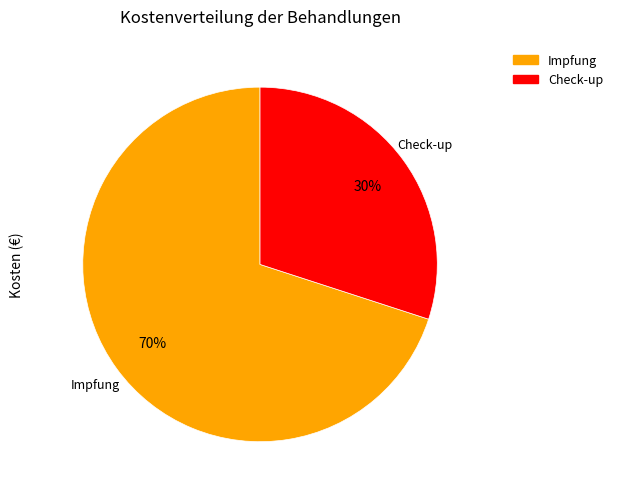

Which category has the biggest portion of the pie?

Impfung